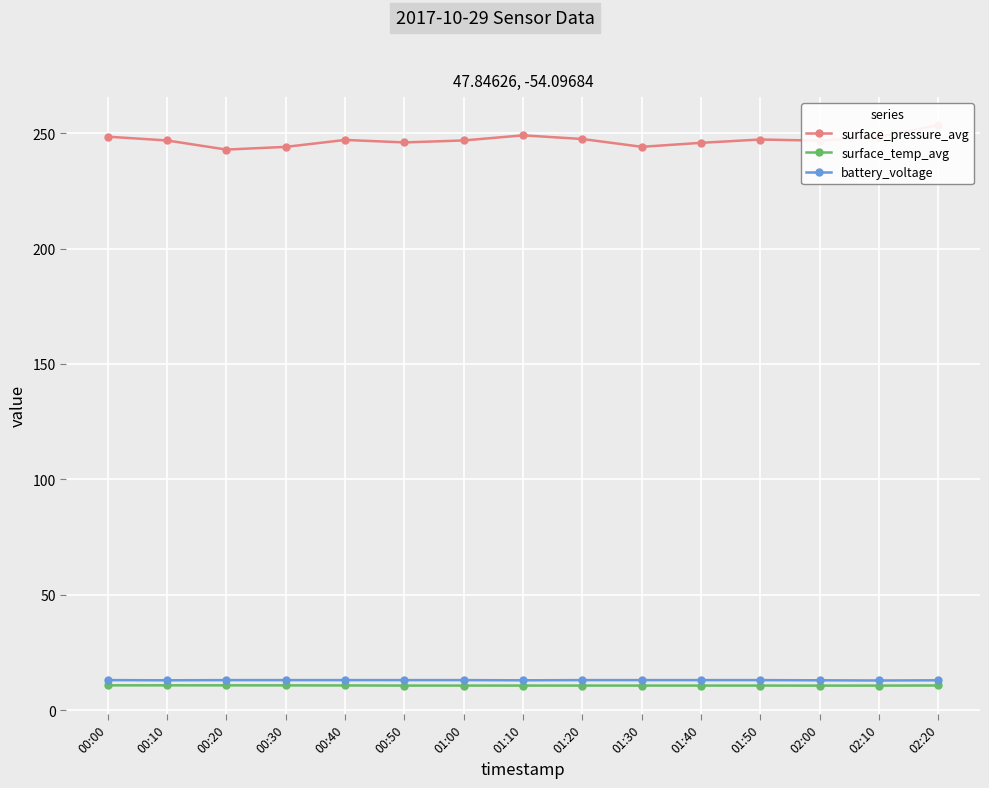

True or false: surface_pressure_avg has a value of 246.0 at 00:50.

True